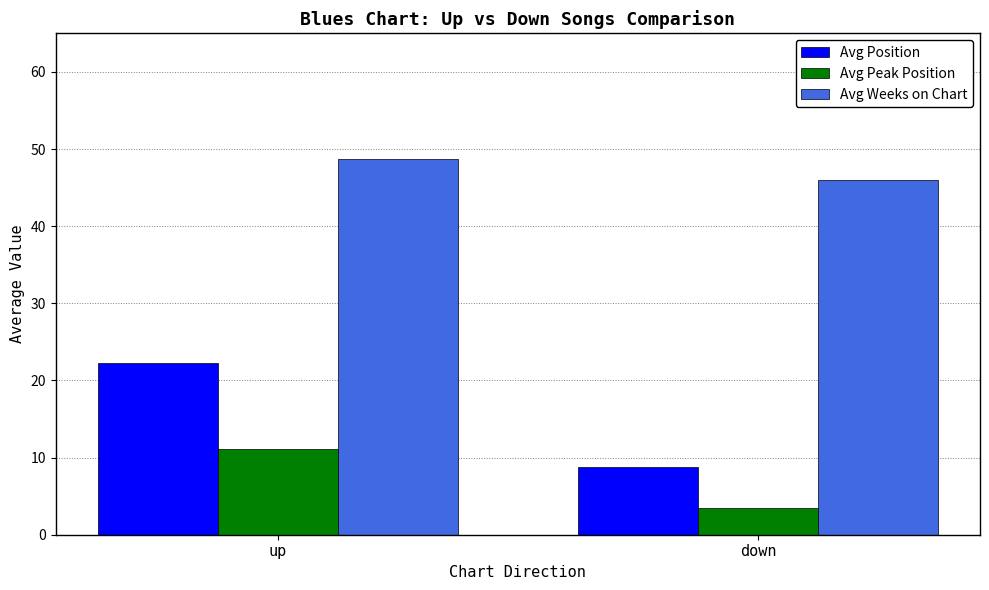

What is the sum of all Avg Position values?

31.0